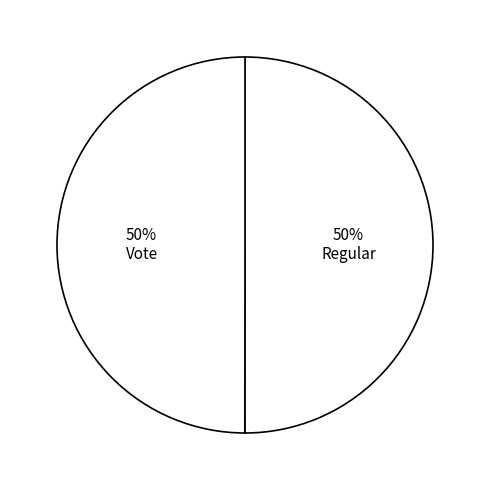

To the nearest percent, what is the combined percentage of Vote and Regular?

100%